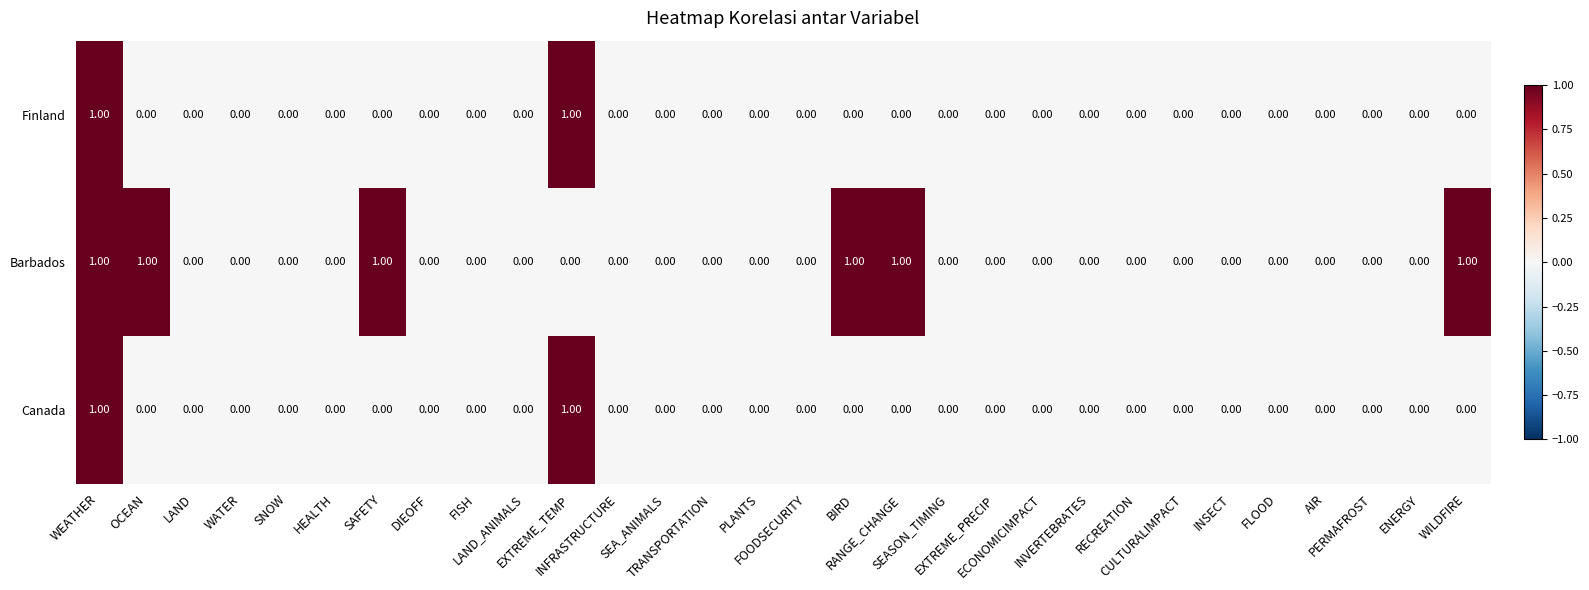

Which series has the largest total across all categories?

Barbados